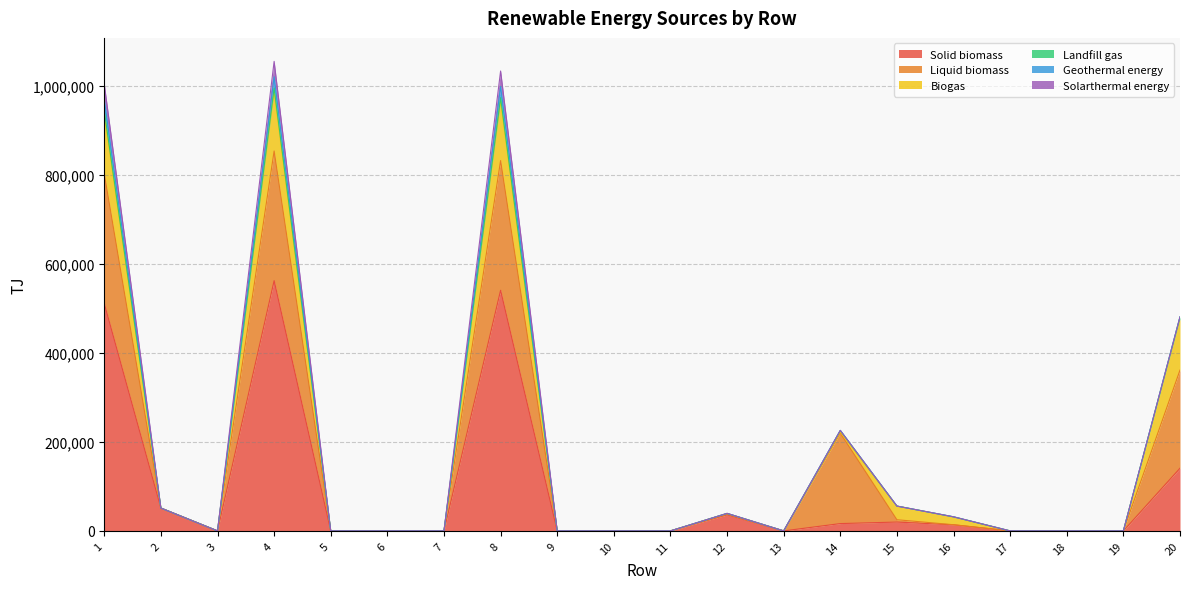

True or false: Solarthermal energy and Geothermal energy intersect in this chart.

False